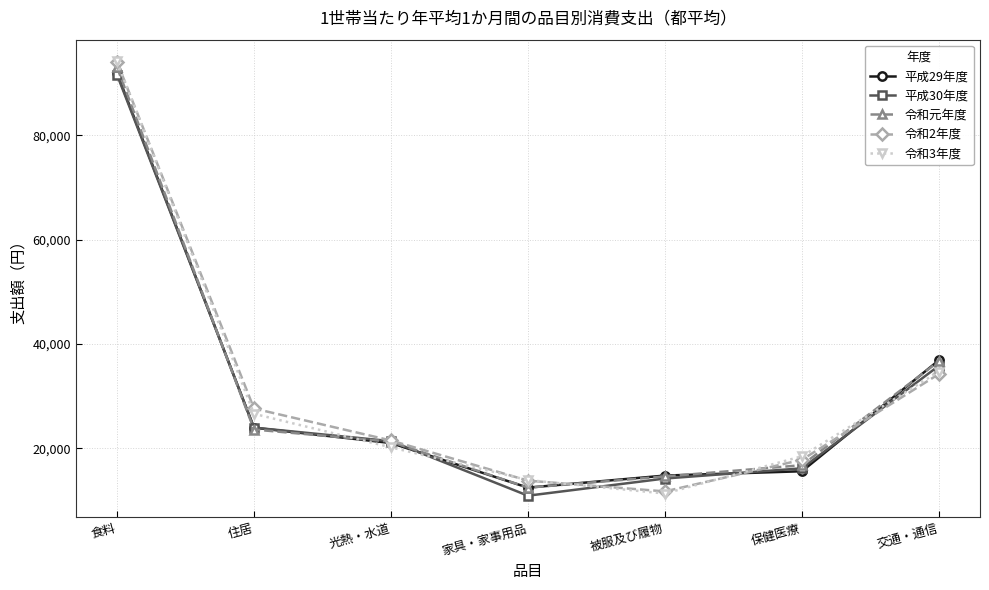

At which category is the sum across all series the highest?

食料